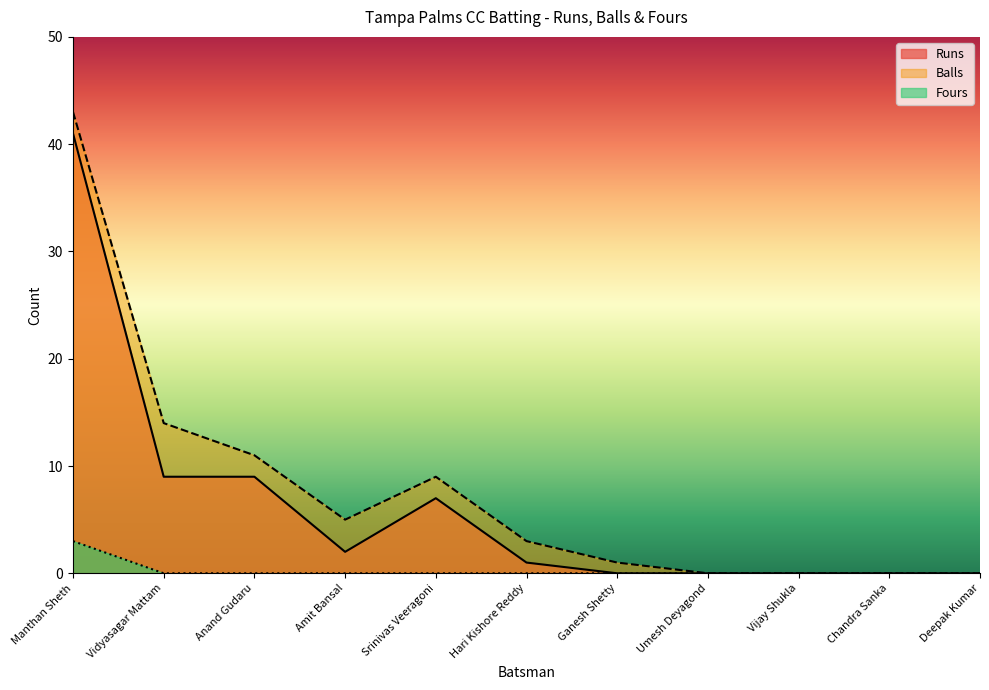

True or false: Balls and Runs intersect in this chart.

False